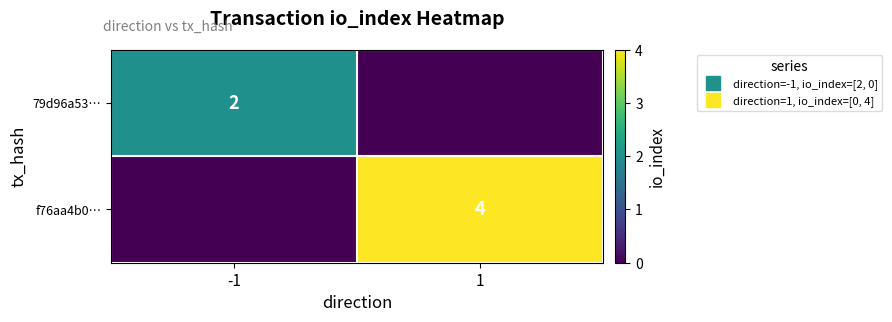

At how many categories does at least one series exceed 2?

1